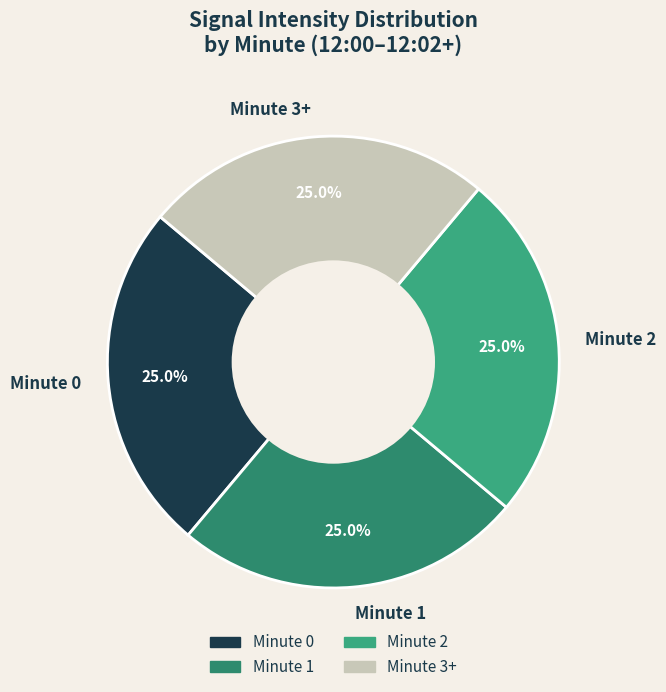

To the nearest percent, what percentage of the pie is Minute 1?

25%